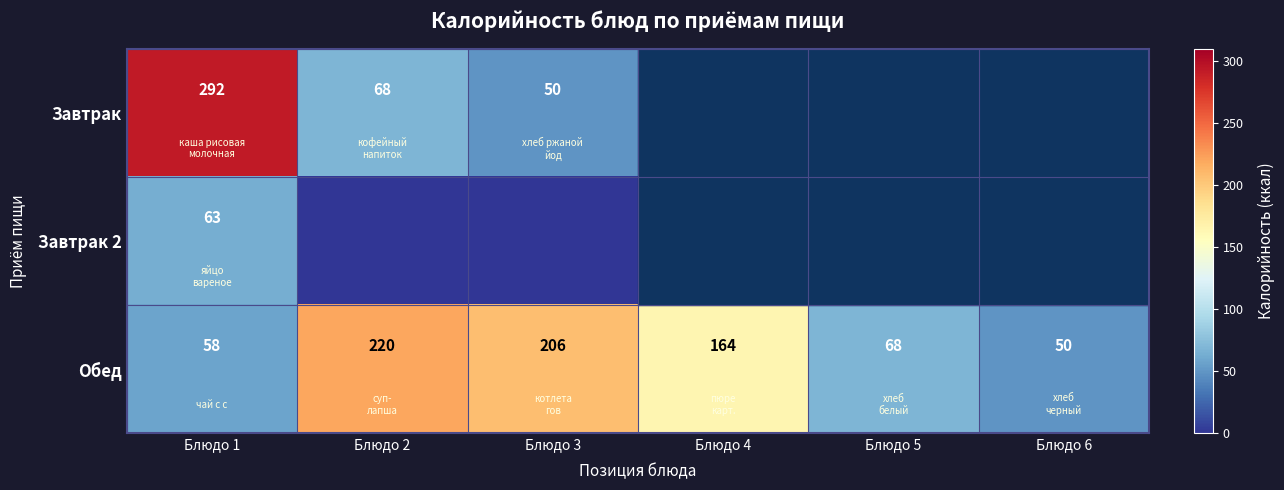

Count the number of categories in the chart.

6